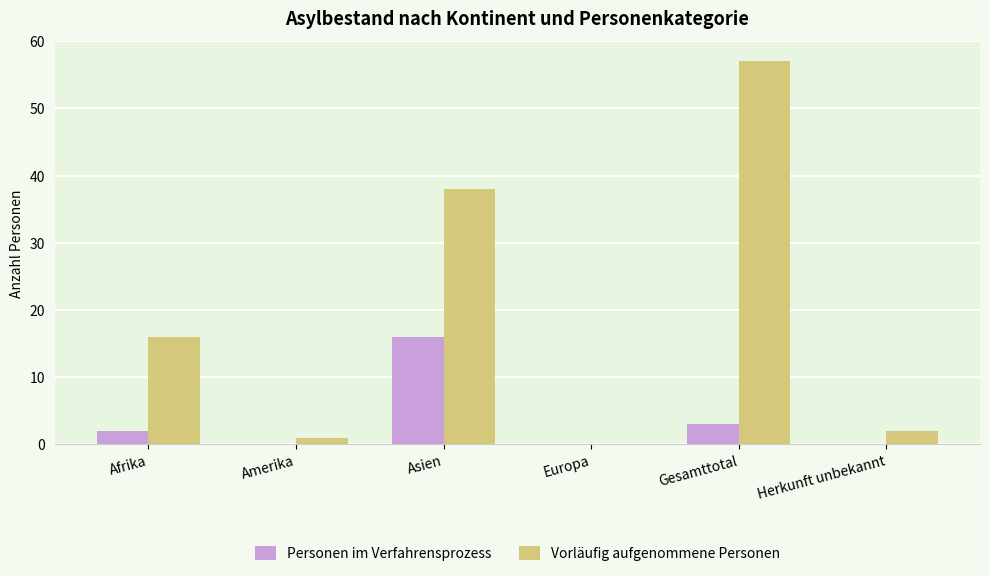

Reading left to right, what are all the values shown in this chart?

Personen im Verfahrensprozess: 2	0	16	0	3	0
Vorläufig aufgenommene Personen: 16	1	38	0	57	2